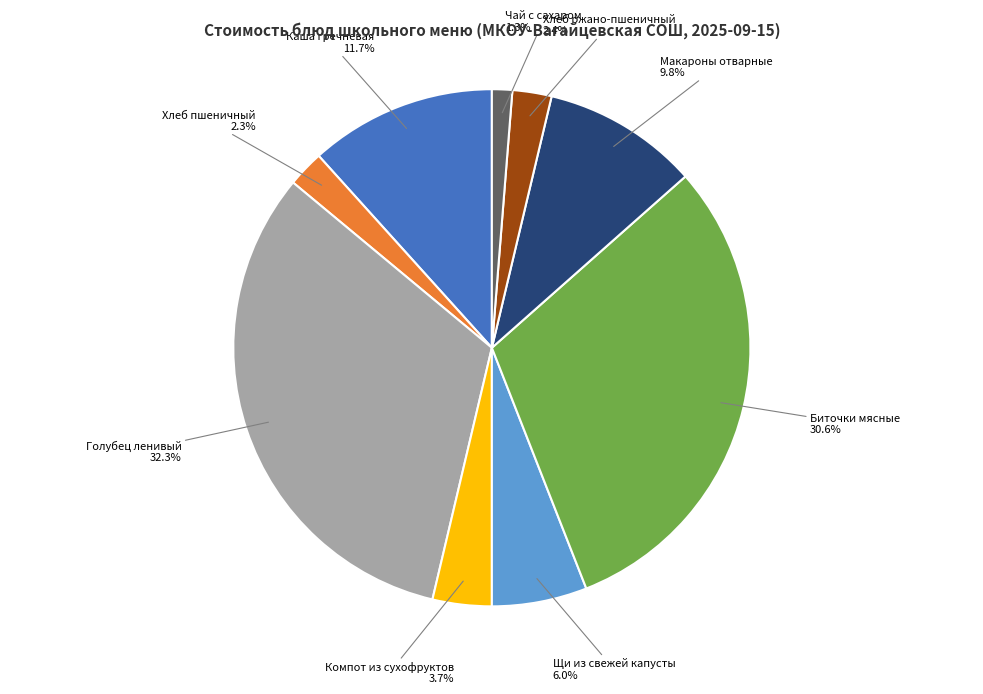

How many segments does this pie chart have?

9